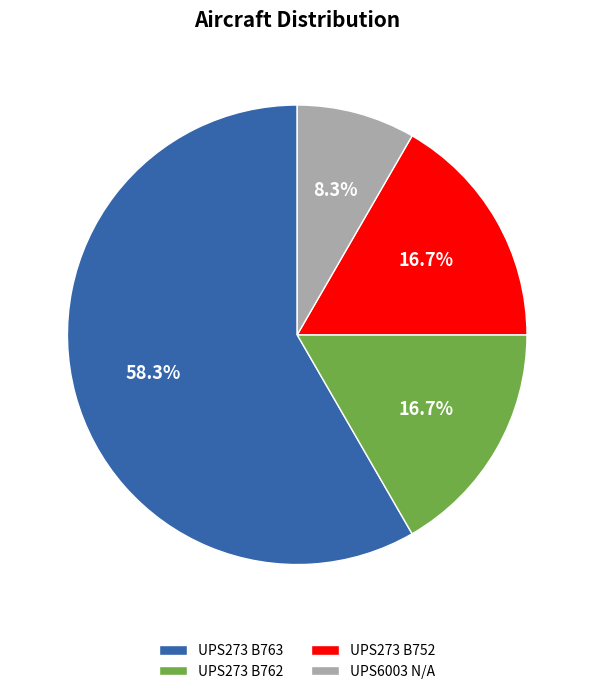

Between UPS273 B763 and UPS273 B752, which is larger?

UPS273 B763